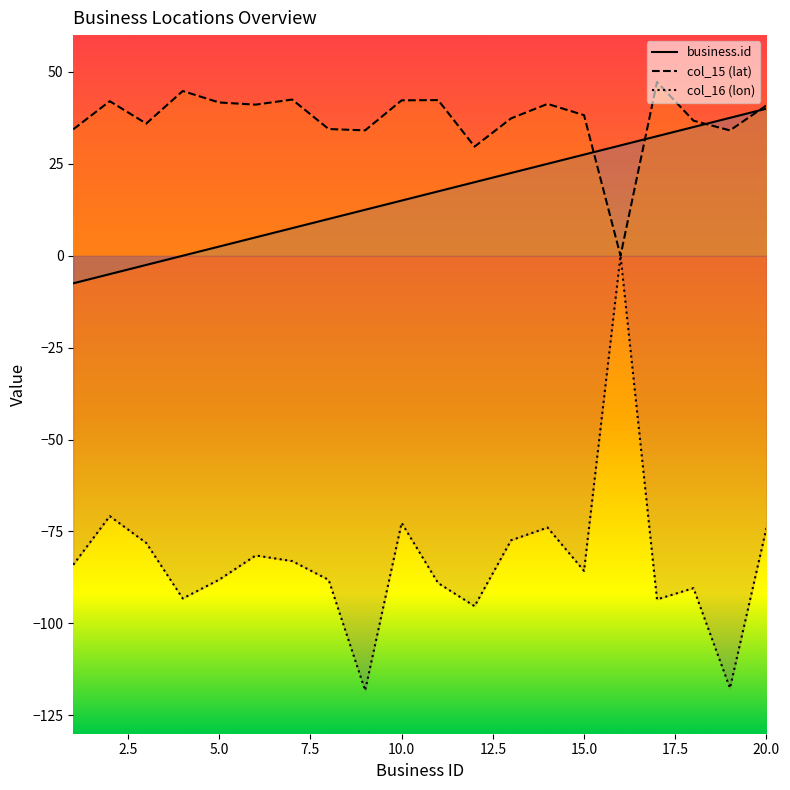

What is the difference between the maximum and minimum values in the col_16 (lon) series?

118.2